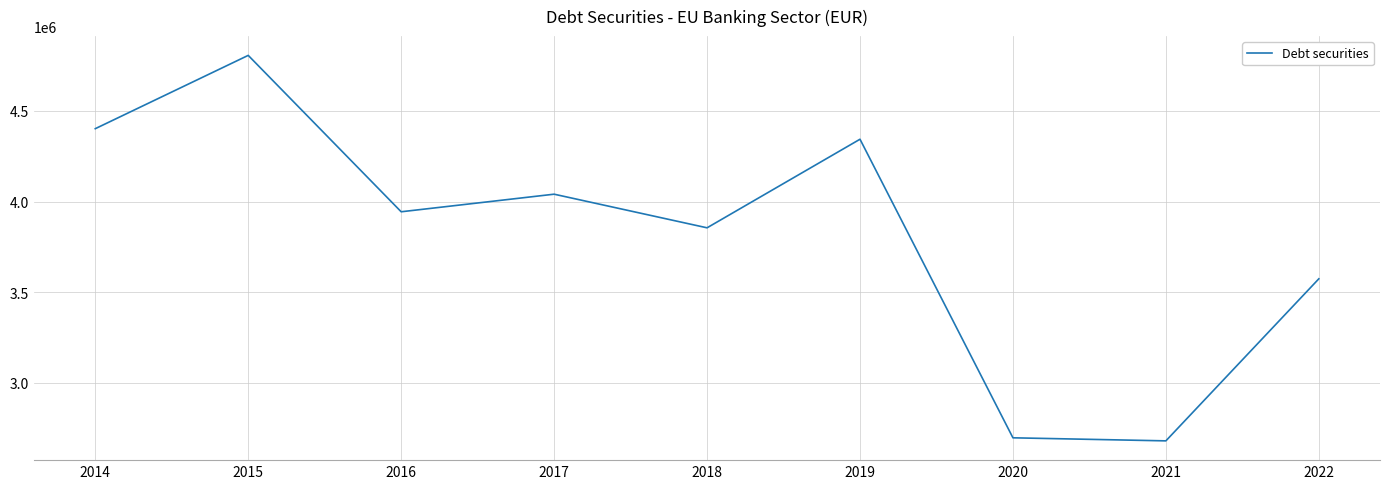

Does the chart have visible grid lines?

Yes